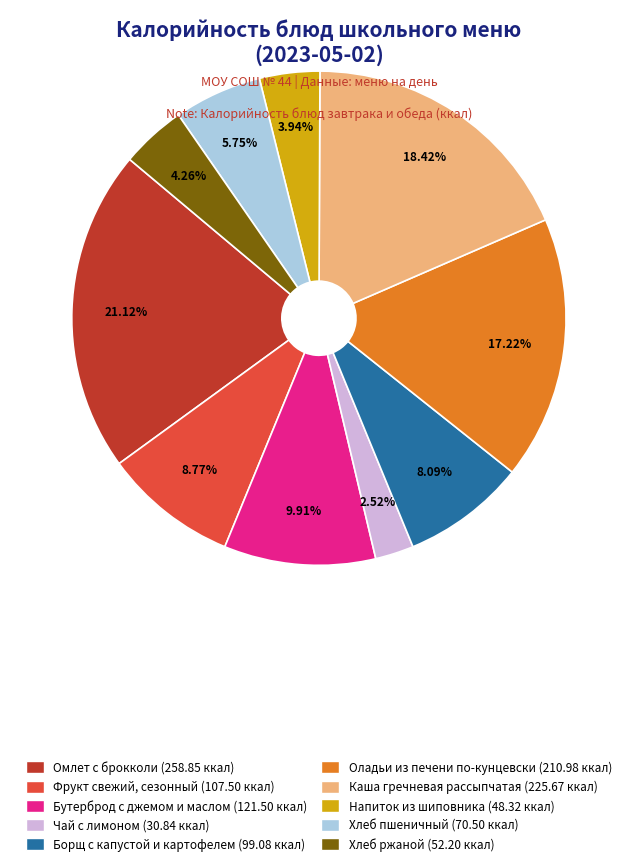

What is the smallest slice in the pie chart?

Чай с лимоном